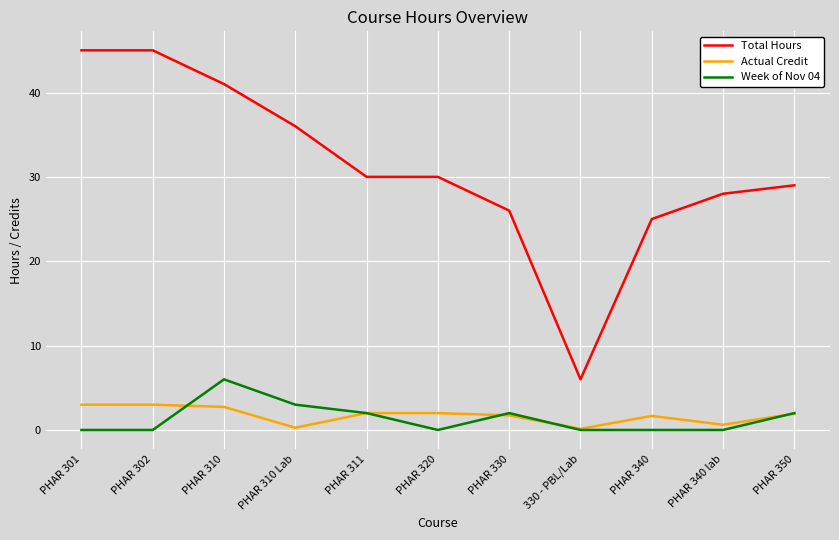

At PHAR 340 lab, list the series in order from largest to smallest.

Total Hours, Actual Credit, Week of Nov 04